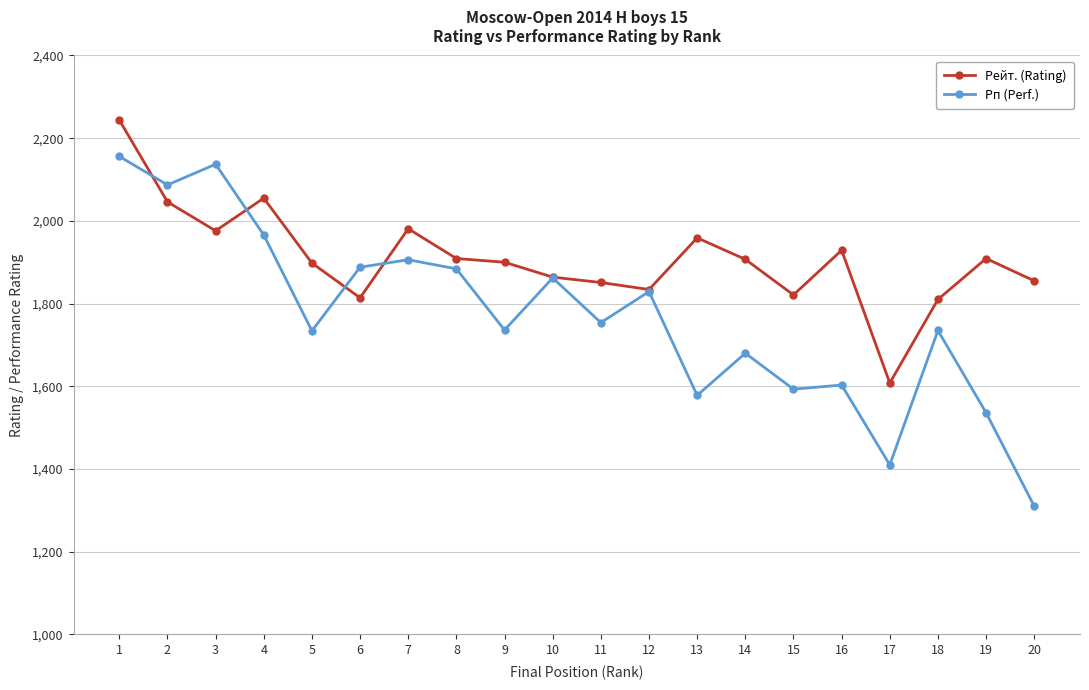

Rank the series by their average value, from highest to lowest.

Рейт. (Rating), Рп (Perf.)